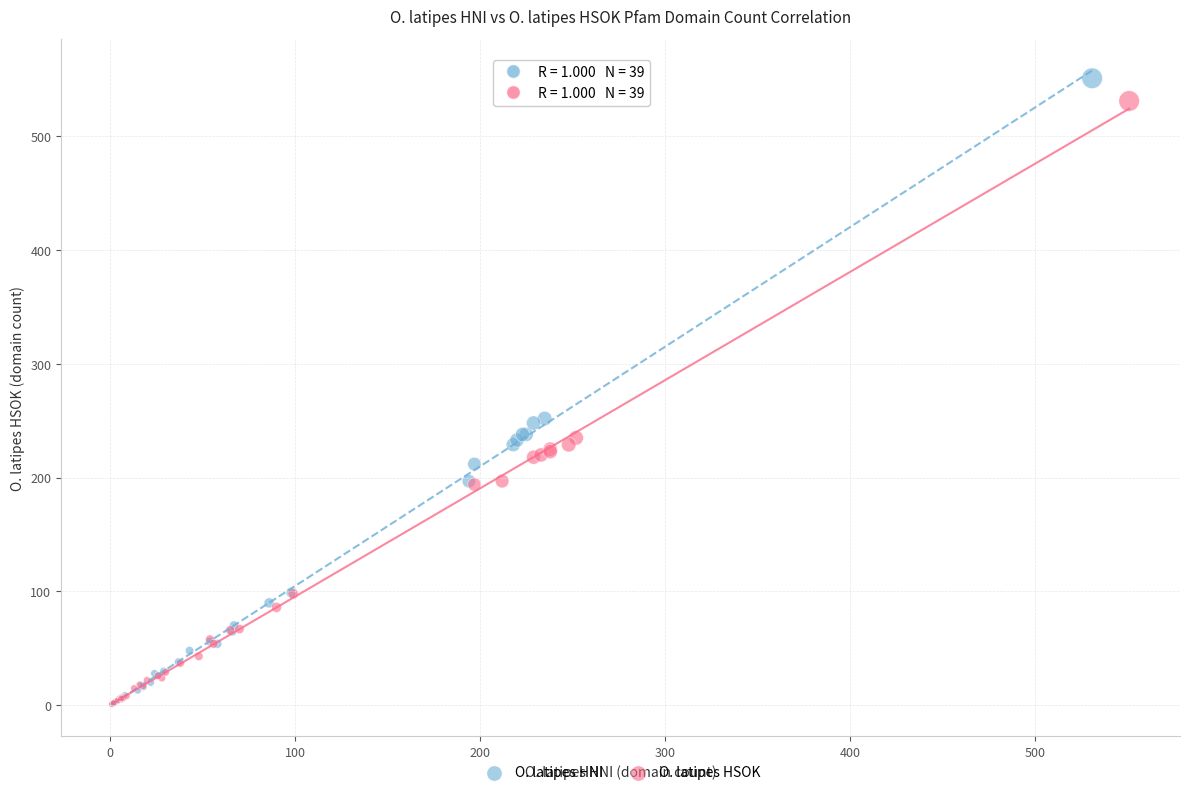

Which series has the largest Y range (max minus min)?

O. latipes HNI